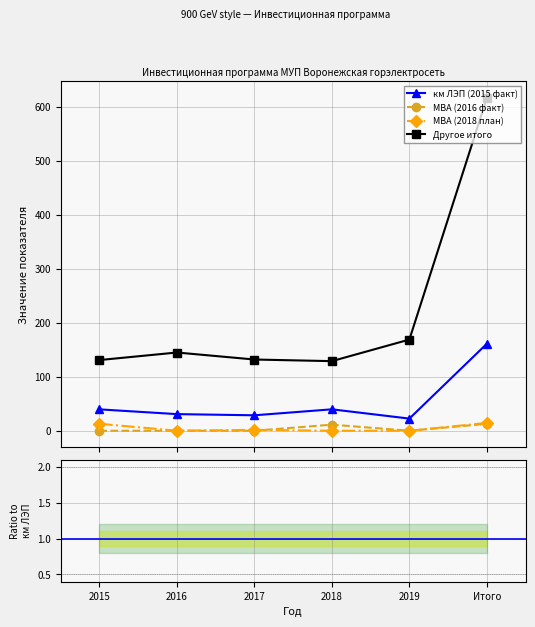

What is the label of the 3rd point from the right?

2018